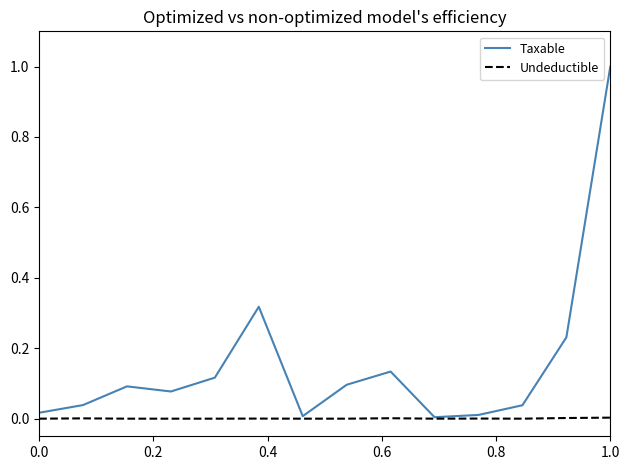

Which series has the largest total across all categories?

Taxable